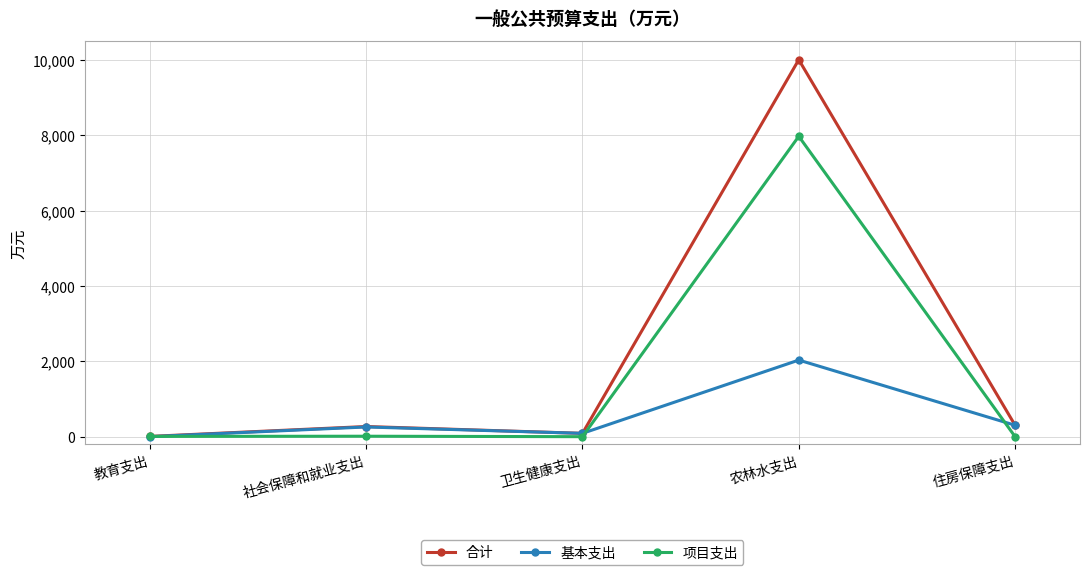

In 基本支出, how many points are lower than both neighbors (excluding endpoints)?

1